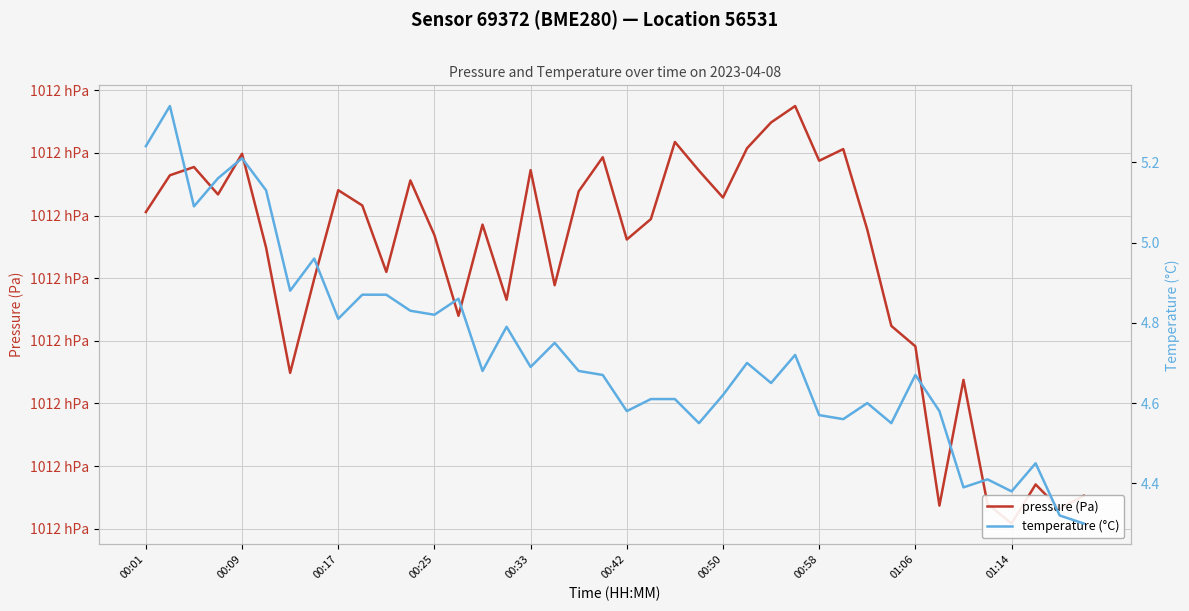

At which category is the sum across all series the highest?

27